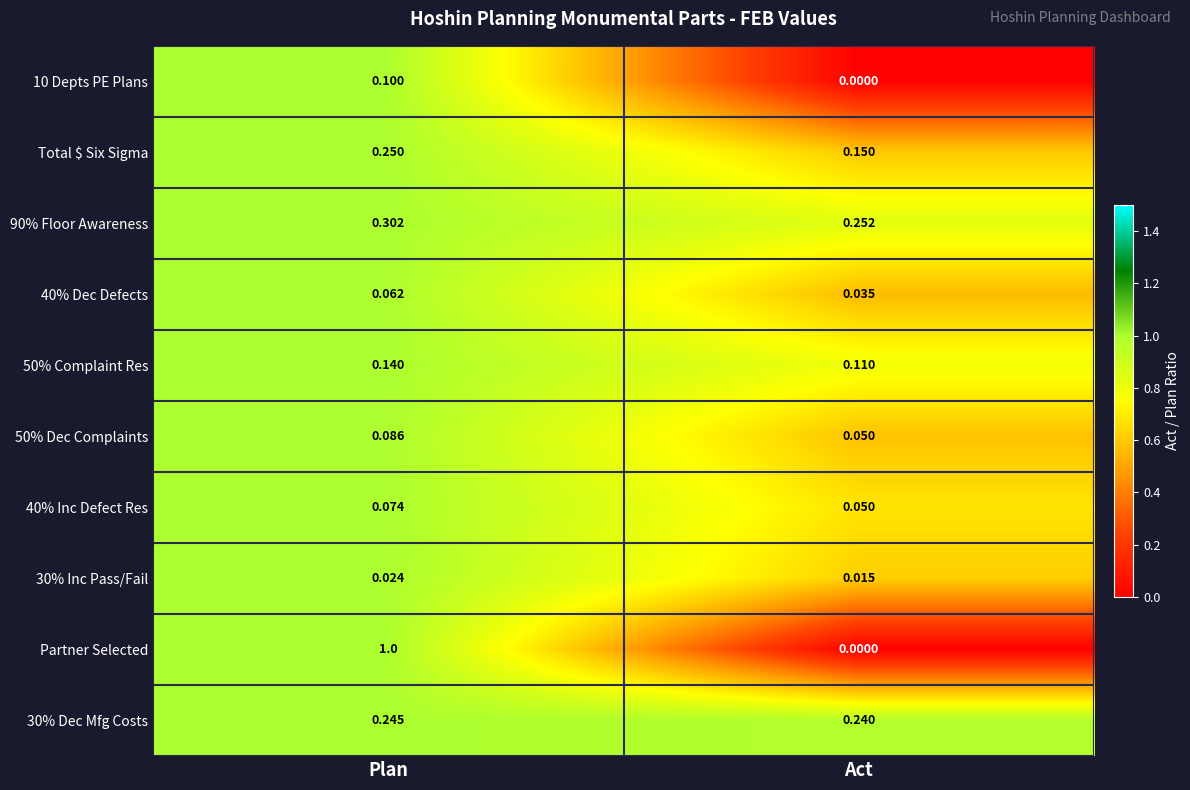

List the series in order of their peak value, lowest first.

30% Inc Pass/Fail, 40% Dec Defects, 40% Inc Defect Res, 50% Dec Complaints, 10 Depts PE Plans, 50% Complaint Res, 30% Dec Mfg Costs, Total $ Six Sigma, 90% Floor Awareness, Partner Selected